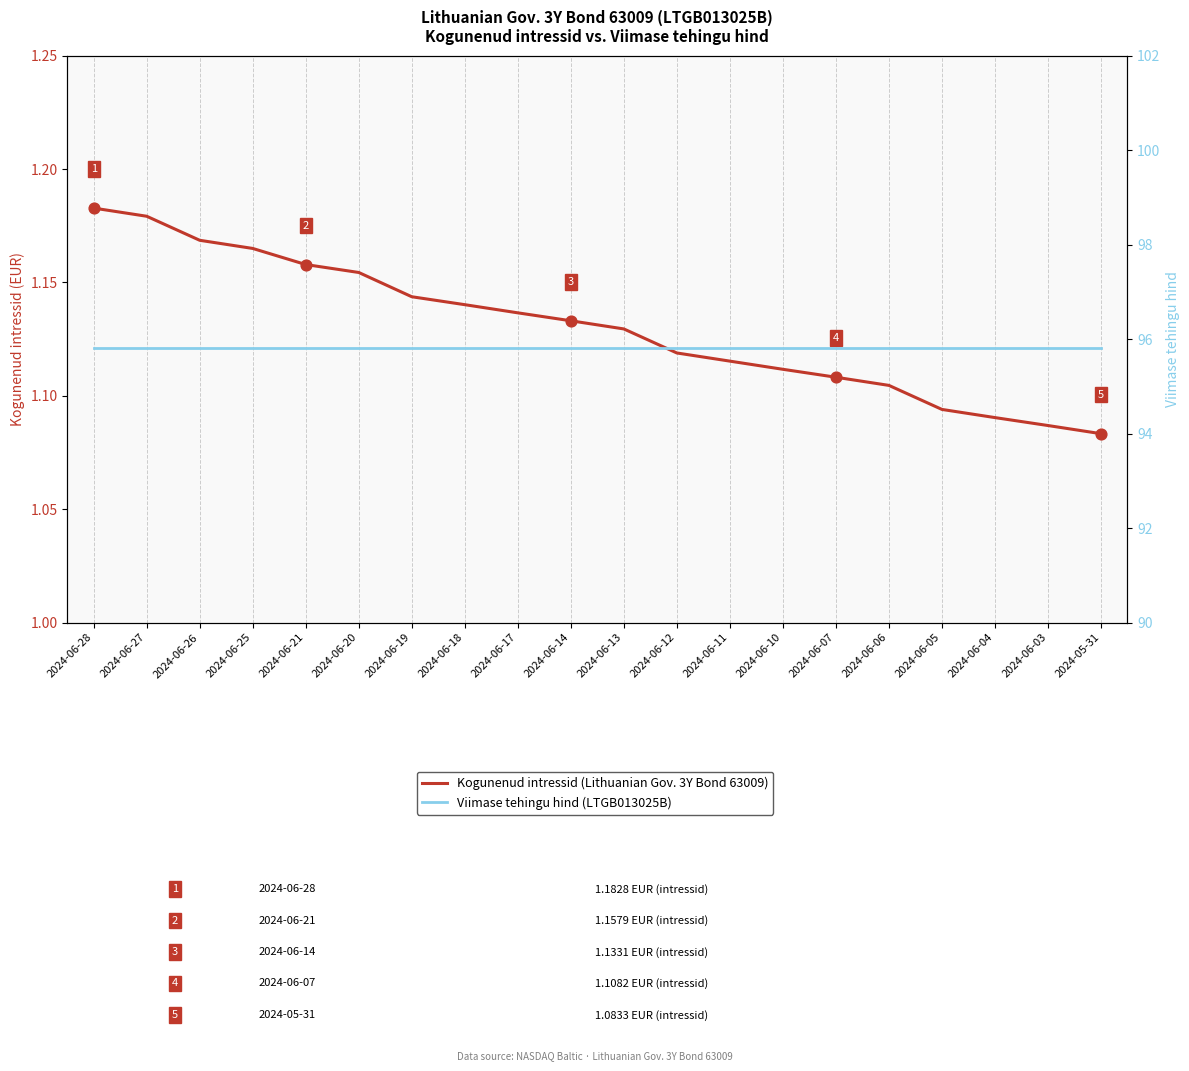

Which series contains the lowest Y value?

Kogunenud intressid